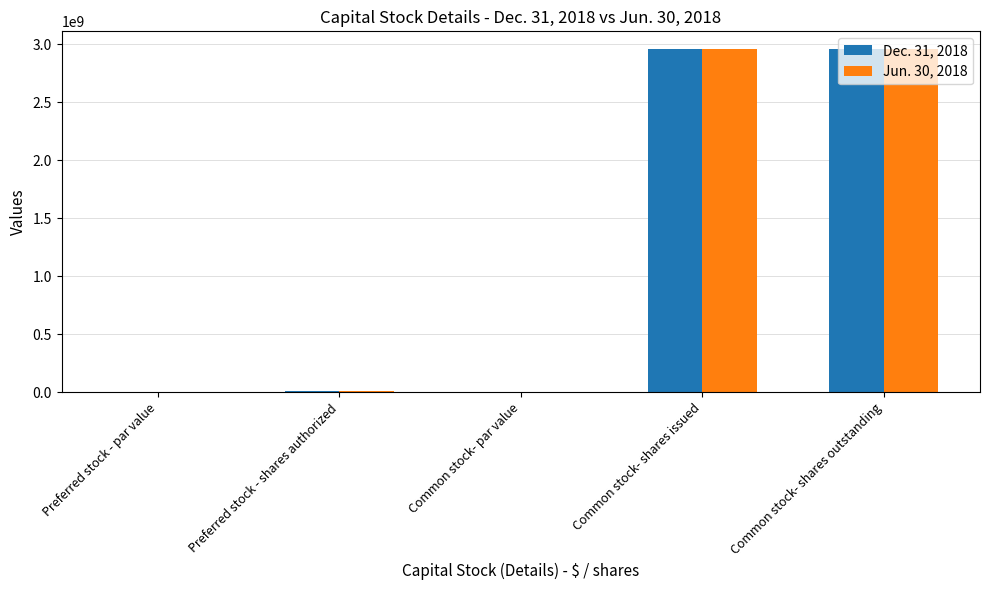

What is the total value across all series at Preferred stock - shares authorized?

20000000.0